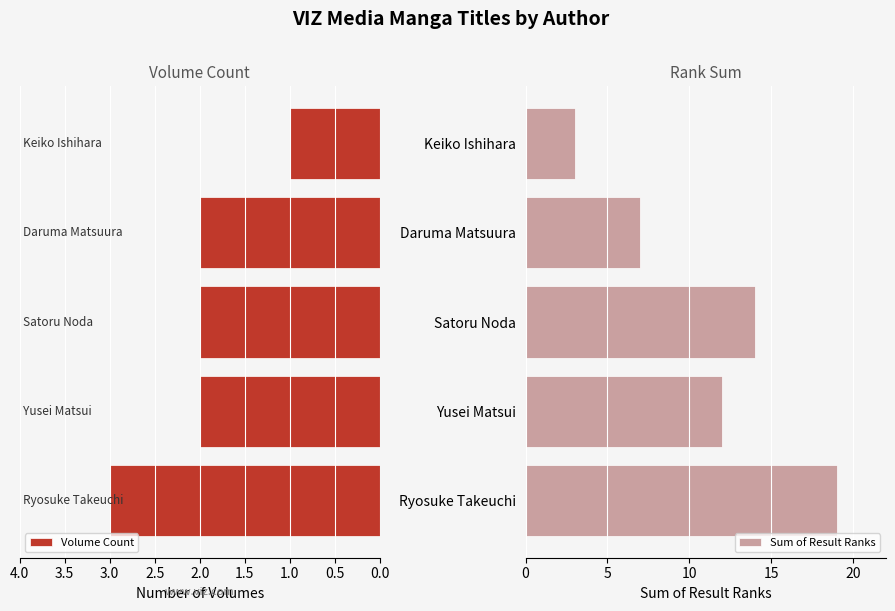

Rank the series at 1.0 from highest to lowest value.

Sum of Result Ranks, Volume Count